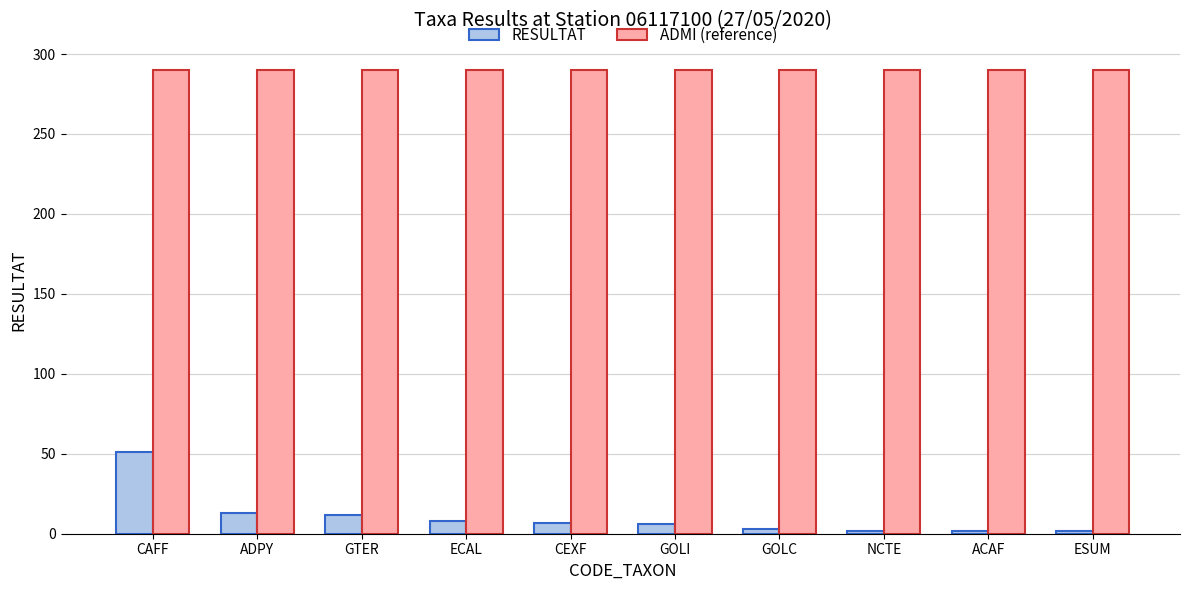

What is the lowest value of the ADMI (reference) series?

290